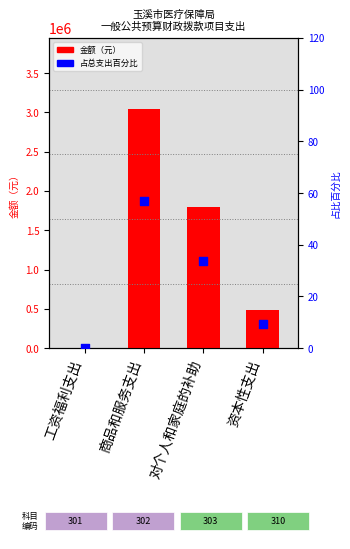

Which series reaches the maximum Y coordinate?

金额（元）